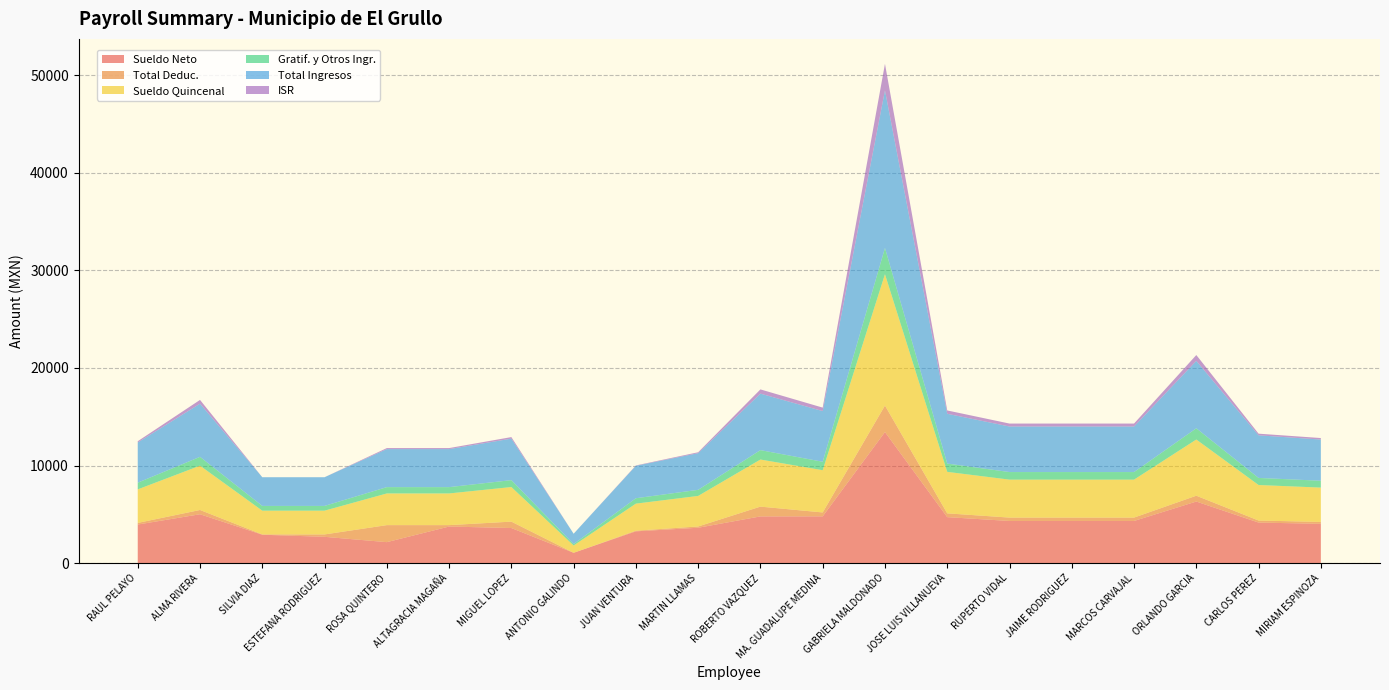

Reading left to right, extract all data points from this chart.

Sueldo Neto: RAUL PELAYO=3954.9	ALMA RIVERA=5008.9	SILVIA DIAZ=2911.3	ESTEFANA RODRIGUEZ=2696.3	ROSA QUINTERO=2150.1	ALTAGRACIA MAGAÑA=3750.1	MIGUEL LOPEZ=3596.5	ANTONIO GALINDO=1059.3	JUAN VENTURA=3257.9	MARTIN LLAMAS=3625.4	ROBERTO VAZQUEZ=4789.1	MA. GUADALUPE MEDINA=4793.5	GABRIELA MALDONADO=13434.5	JOSE LUIS VILLANUEVA=4712.8	RUPERTO VIDAL=4321.6	JAIME RODRIGUEZ=4321.6	MARCOS CARVAJAL=4321.6	ORLANDO GARCIA=6312.2	CARLOS PEREZ=4157.4	MIRIAM ESPINOZA=4026.7
Total Deduc.: RAUL PELAYO=167.2	ALMA RIVERA=437.8	SILVIA DIAZ=29.0	ESTEFANA RODRIGUEZ=244.0	ROSA QUINTERO=1744.6	ALTAGRACIA MAGAÑA=144.6	MIGUEL LOPEZ=656.8	ANTONIO GALINDO=0.0	JUAN VENTURA=67.8	MARTIN LLAMAS=131.1	ROBERTO VAZQUEZ=1001.7	MA. GUADALUPE MEDINA=401.2	GABRIELA MALDONADO=2716.4	JOSE LUIS VILLANUEVA=389.2	RUPERTO VIDAL=345.8	JAIME RODRIGUEZ=345.8	MARCOS CARVAJAL=345.8	ORLANDO GARCIA=597.4	CARLOS PEREZ=209.1	MIRIAM ESPINOZA=195.0
Sueldo Quincenal: RAUL PELAYO=3435.1	ALMA RIVERA=4538.9	SILVIA DIAZ=2436.4	ESTEFANA RODRIGUEZ=2436.4	ROSA QUINTERO=3245.6	ALTAGRACIA MAGAÑA=3245.6	MIGUEL LOPEZ=3544.5	ANTONIO GALINDO=744.5	JUAN VENTURA=2771.4	MARTIN LLAMAS=3130.4	ROBERTO VAZQUEZ=4825.6	MA. GUADALUPE MEDINA=4328.9	GABRIELA MALDONADO=13459.0	JOSE LUIS VILLANUEVA=4251.6	RUPERTO VIDAL=3889.5	JAIME RODRIGUEZ=3889.5	MARCOS CARVAJAL=3889.5	ORLANDO GARCIA=5758.0	CARLOS PEREZ=3638.8	MIRIAM ESPINOZA=3518.1
Gratif. y Otros Ingr.: RAUL PELAYO=687.0	ALMA RIVERA=907.8	SILVIA DIAZ=487.3	ESTEFANA RODRIGUEZ=487.3	ROSA QUINTERO=649.1	ALTAGRACIA MAGAÑA=649.1	MIGUEL LOPEZ=708.9	ANTONIO GALINDO=148.9	JUAN VENTURA=554.3	MARTIN LLAMAS=626.1	ROBERTO VAZQUEZ=965.1	MA. GUADALUPE MEDINA=865.8	GABRIELA MALDONADO=2691.8	JOSE LUIS VILLANUEVA=850.3	RUPERTO VIDAL=777.9	JAIME RODRIGUEZ=777.9	MARCOS CARVAJAL=777.9	ORLANDO GARCIA=1151.6	CARLOS PEREZ=727.8	MIRIAM ESPINOZA=703.6
Total Ingresos: RAUL PELAYO=4122.1	ALMA RIVERA=5446.7	SILVIA DIAZ=2940.3	ESTEFANA RODRIGUEZ=2940.3	ROSA QUINTERO=3894.7	ALTAGRACIA MAGAÑA=3894.7	MIGUEL LOPEZ=4253.4	ANTONIO GALINDO=1059.3	JUAN VENTURA=3325.7	MARTIN LLAMAS=3756.4	ROBERTO VAZQUEZ=5790.8	MA. GUADALUPE MEDINA=5194.7	GABRIELA MALDONADO=16150.9	JOSE LUIS VILLANUEVA=5102.0	RUPERTO VIDAL=4667.4	JAIME RODRIGUEZ=4667.4	MARCOS CARVAJAL=4667.4	ORLANDO GARCIA=6909.6	CARLOS PEREZ=4366.5	MIRIAM ESPINOZA=4221.7
ISR: RAUL PELAYO=127.2	ALMA RIVERA=386.8	SILVIA DIAZ=0.0	ESTEFANA RODRIGUEZ=0.0	ROSA QUINTERO=106.6	ALTAGRACIA MAGAÑA=106.6	MIGUEL LOPEZ=156.8	ANTONIO GALINDO=0.0	JUAN VENTURA=34.8	MARTIN LLAMAS=94.1	ROBERTO VAZQUEZ=432.7	MA. GUADALUPE MEDINA=353.2	GABRIELA MALDONADO=2716.4	JOSE LUIS VILLANUEVA=341.2	RUPERTO VIDAL=301.8	JAIME RODRIGUEZ=301.8	MARCOS CARVAJAL=301.8	ORLANDO GARCIA=597.4	CARLOS PEREZ=167.1	MIRIAM ESPINOZA=154.0